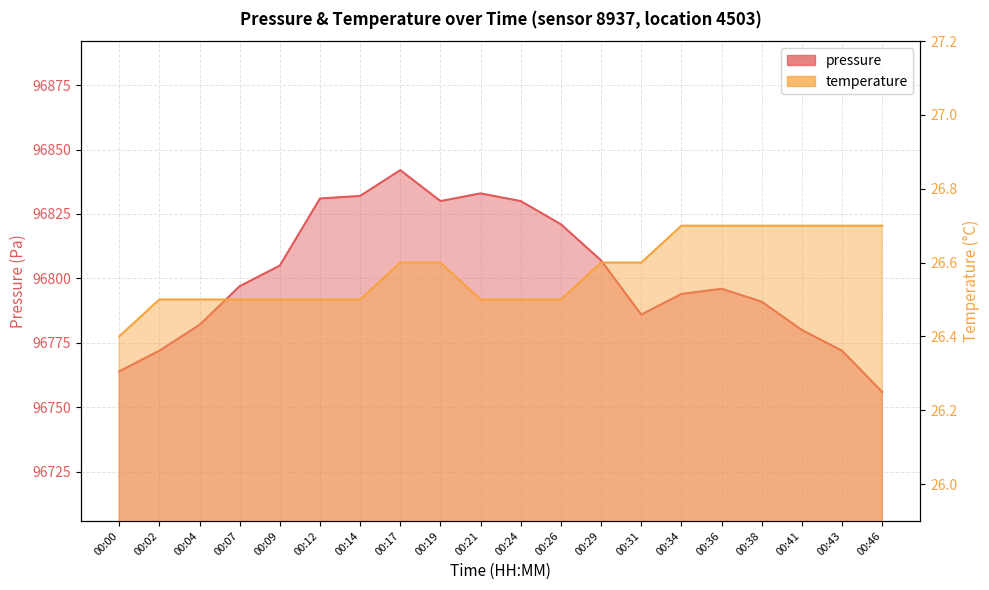

What is the difference between the second highest and second lowest values in the temperature series?

0.2